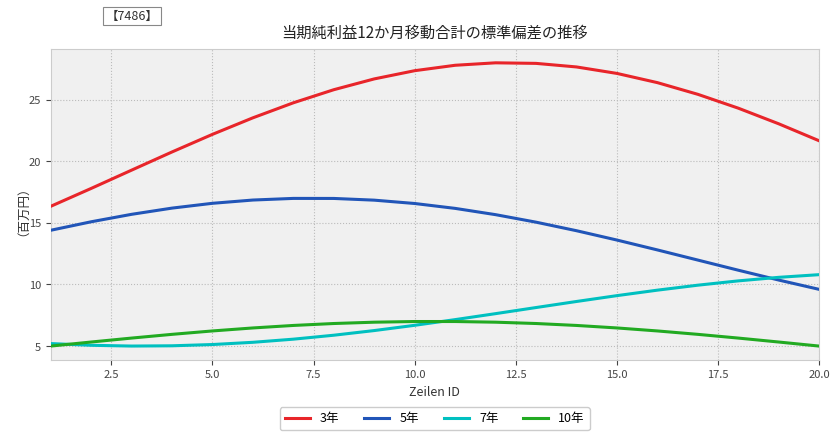

Which series has the largest range (max minus min)?

3年